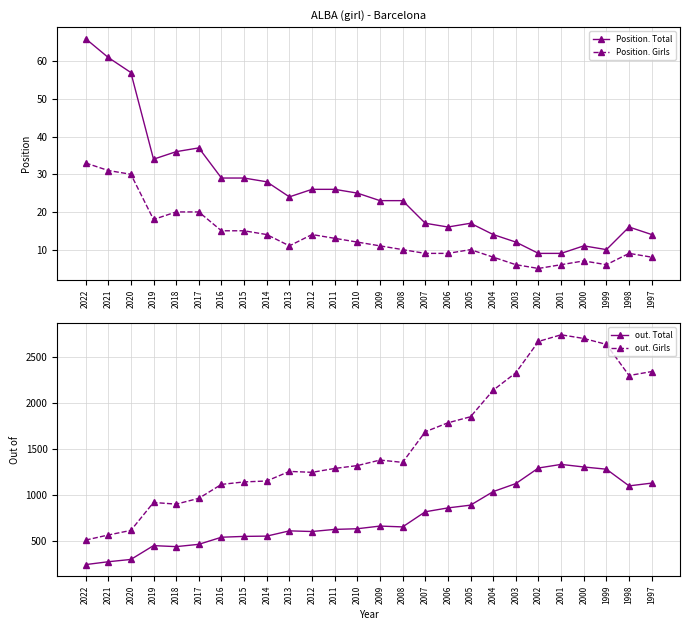

What is the difference between the maximum and minimum values in the out. Girls series?

2227